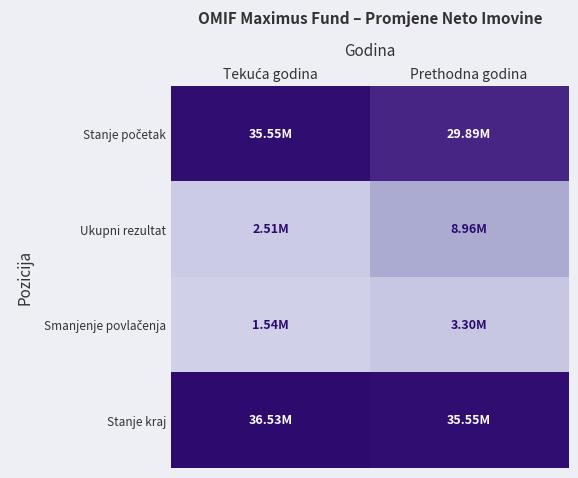

What is the spread (max minus min) of values at Tekuća godina?

34989666.5